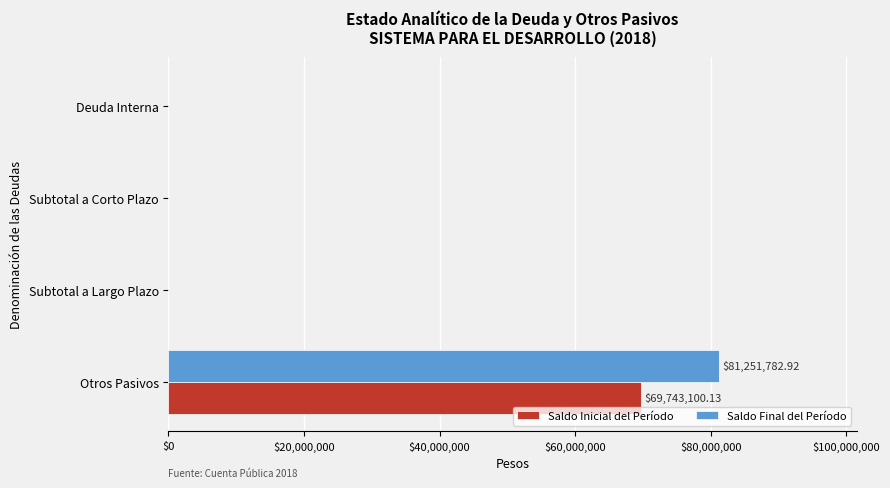

At which category is the sum across all series the highest?

Otros Pasivos